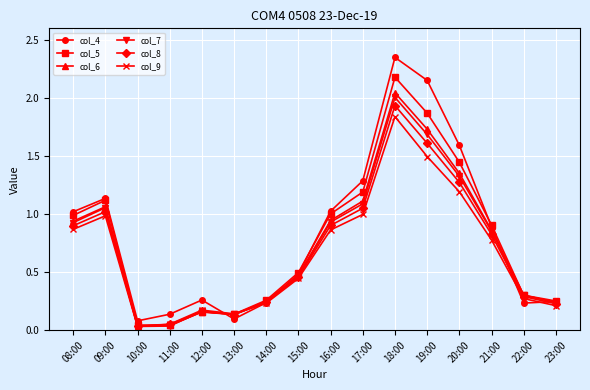

What is the difference between the col_8 values at 22:00 and 16:00?

0.6